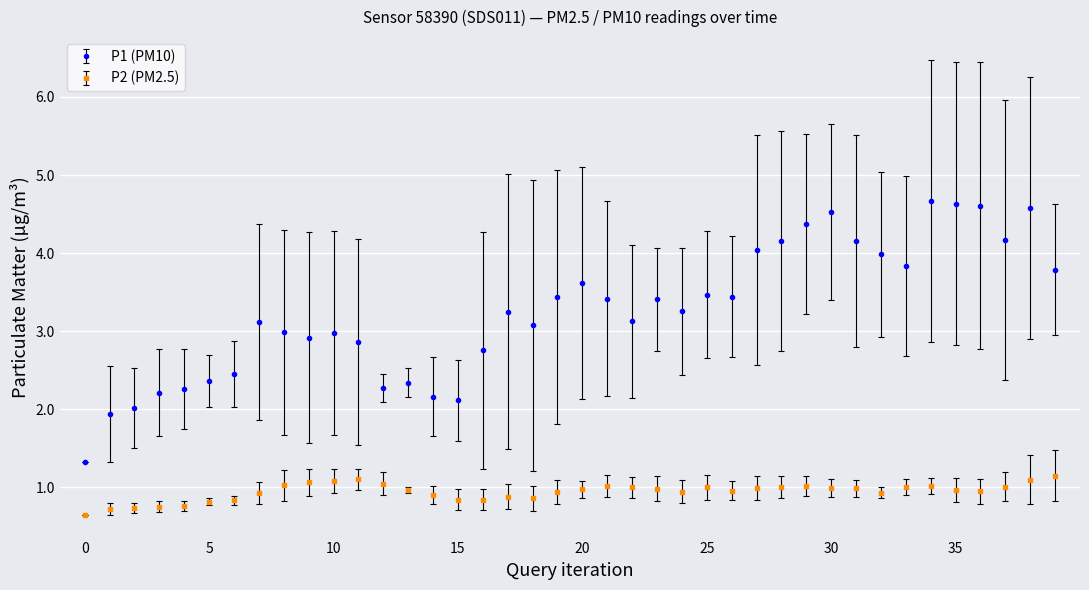

Which series has the widest spread of values?

P1 (PM10)